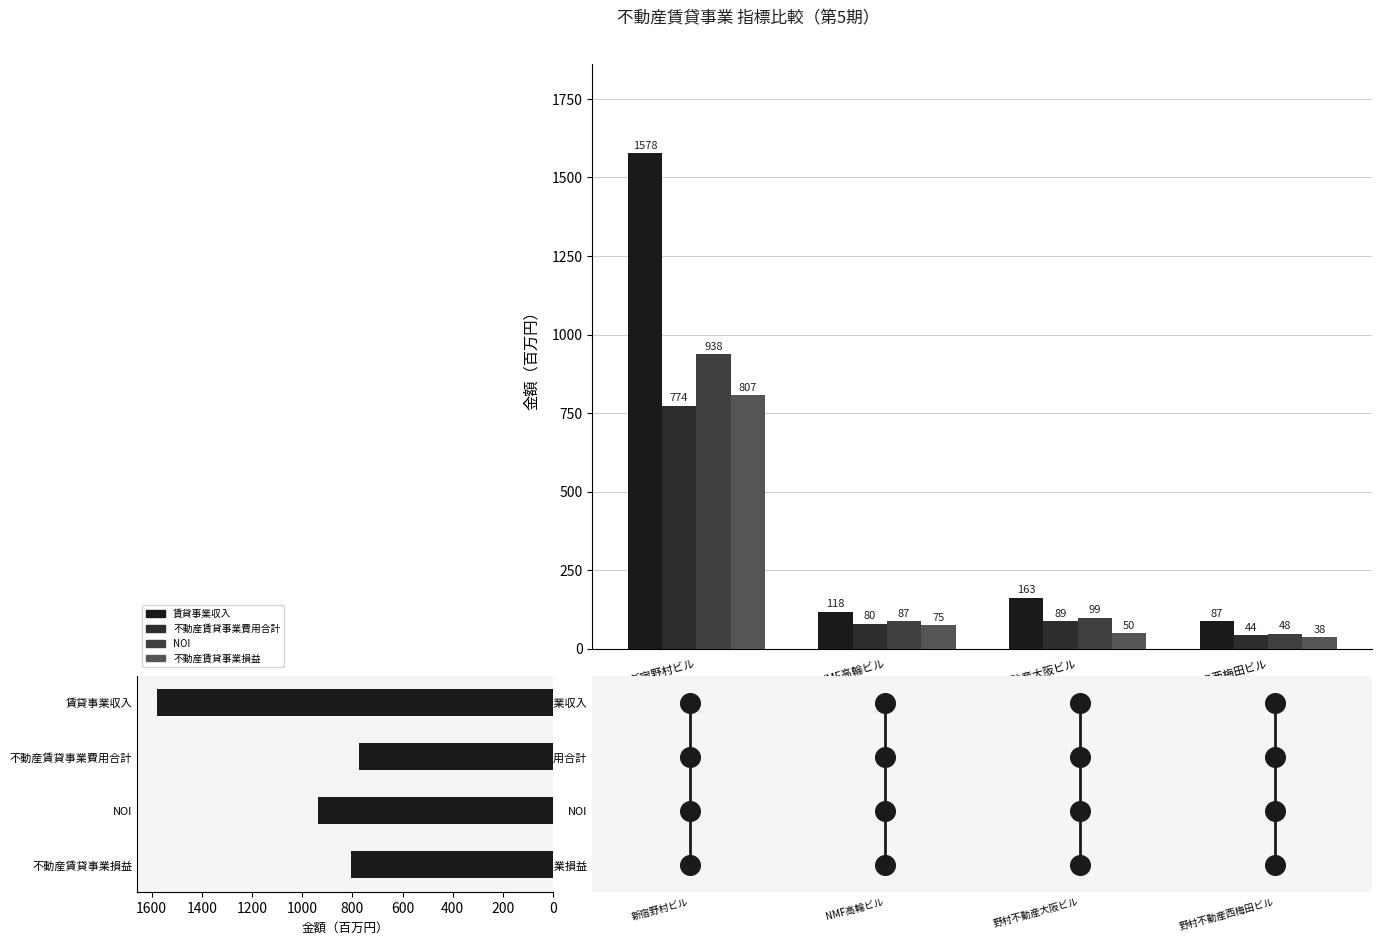

Is the value of 賃貸事業収入 at 野村不動産大阪ビル greater than the value of 不動産賃貸事業損益 at 新宿野村ビル?

No